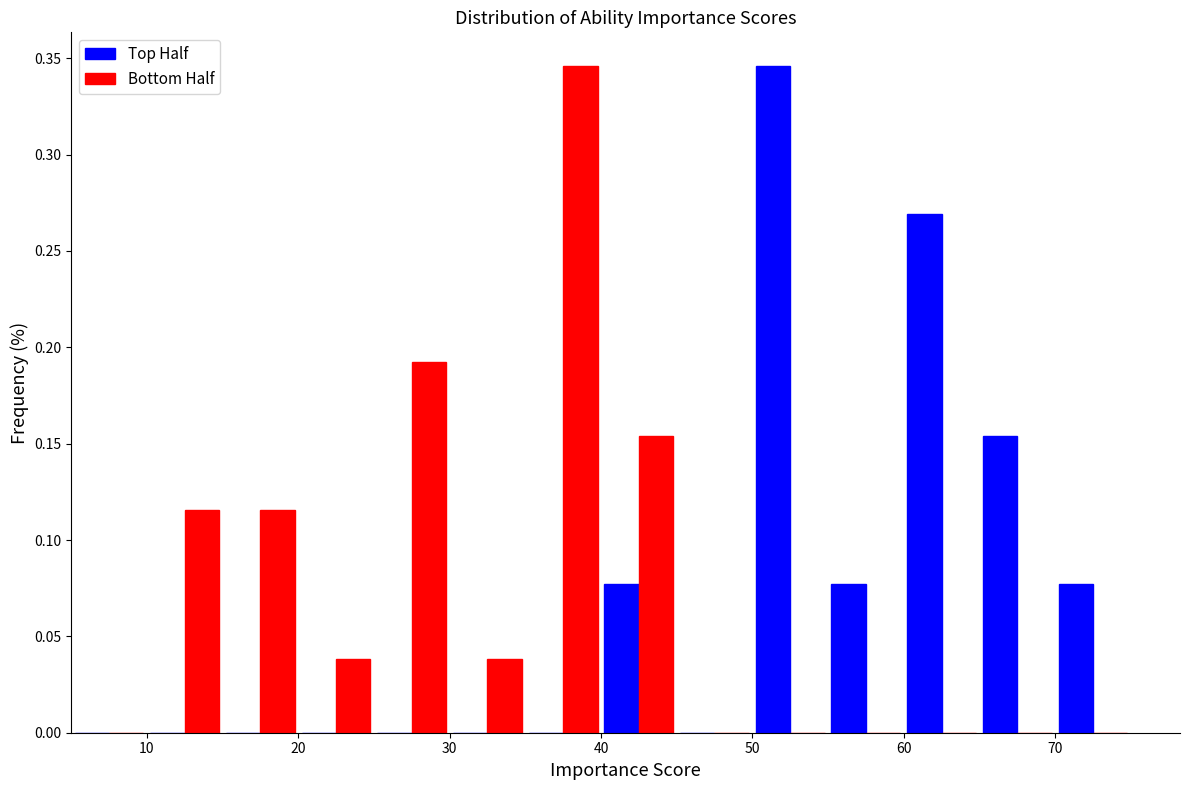

What is the height of the Top Half bar covering 55 to 60 on the x-axis? The values are not printed on the chart, so give them approximately, as read against the axis.

0.075